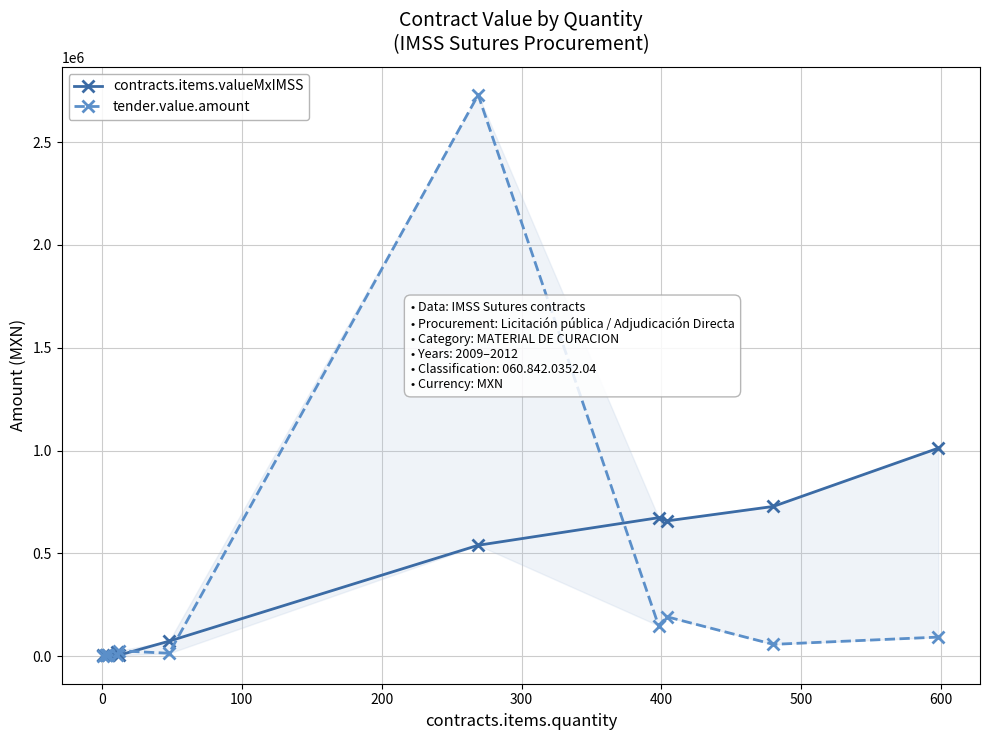

What is the difference between the maximum and minimum values in the tender.value.amount series?

2727302.9